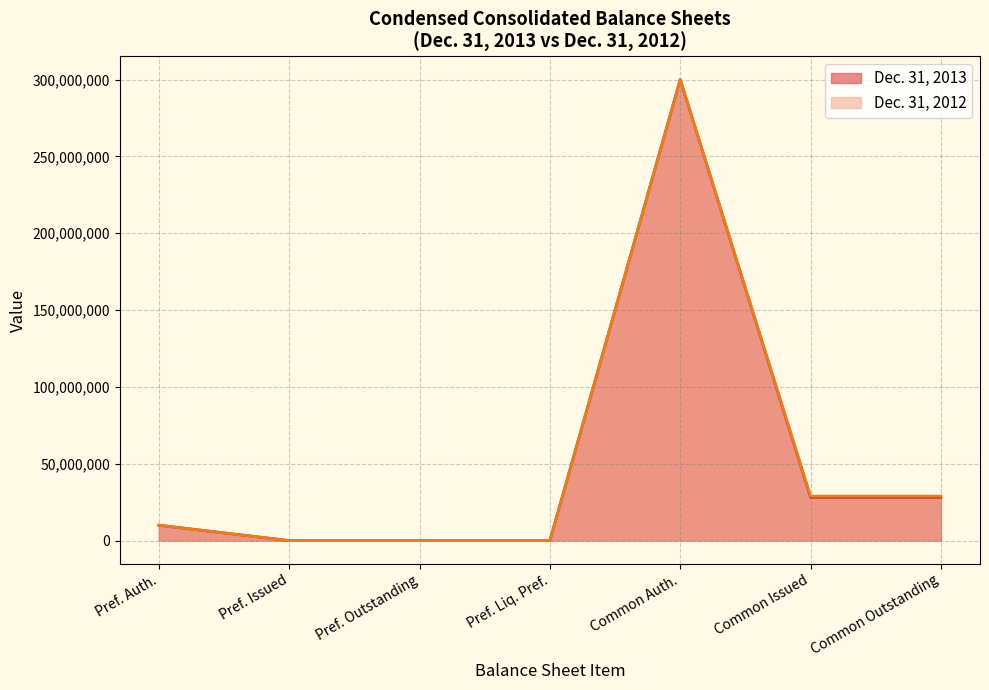

List the series in order of their overall mean, highest first.

Dec. 31, 2012, Dec. 31, 2013